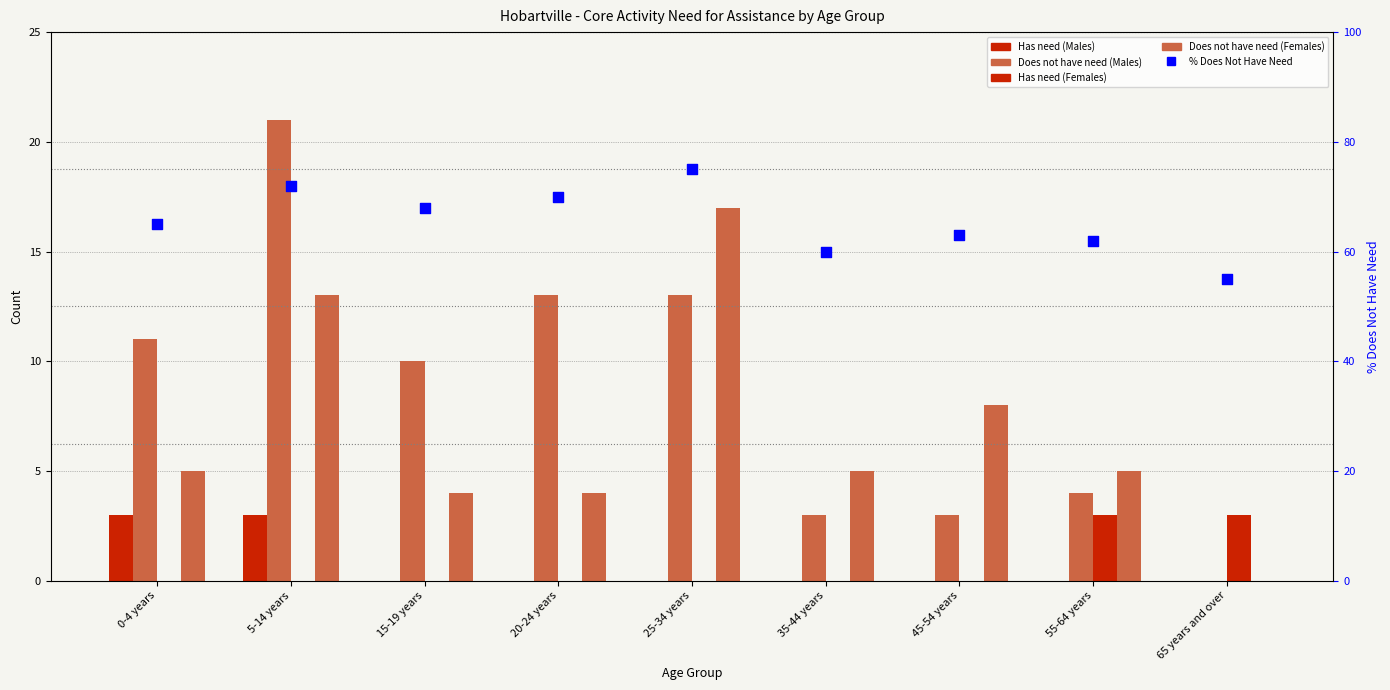

At which category is the sum across all series the highest?

5-14 years